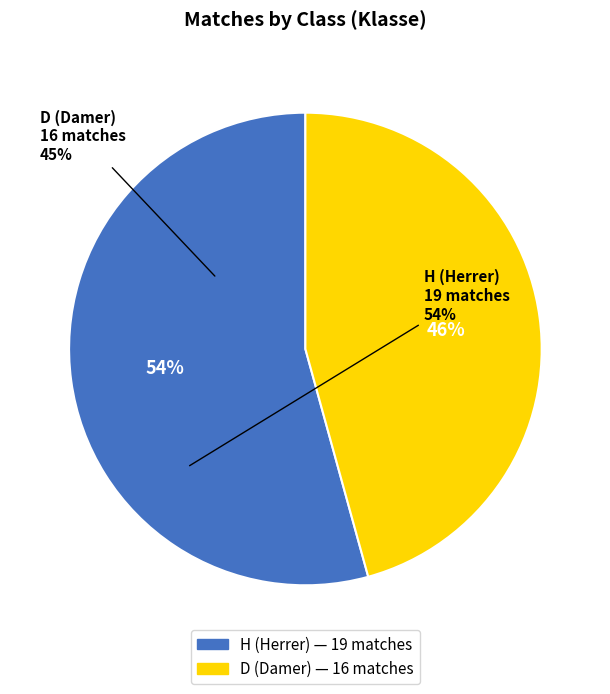

To the nearest percent, what is the average slice percentage?

50%